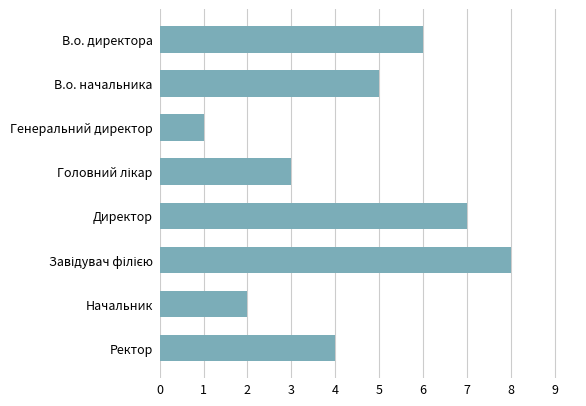

What is the greatest value displayed?

8